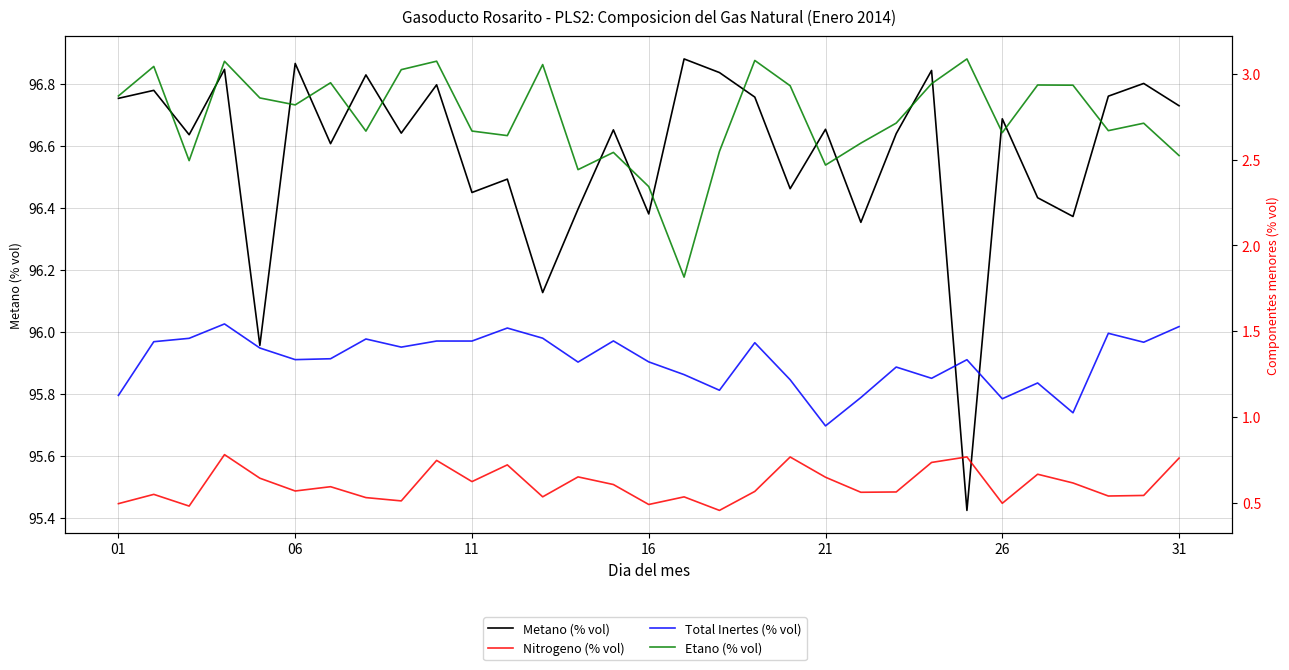

How many data points in Etano (% vol) are above 2?

30